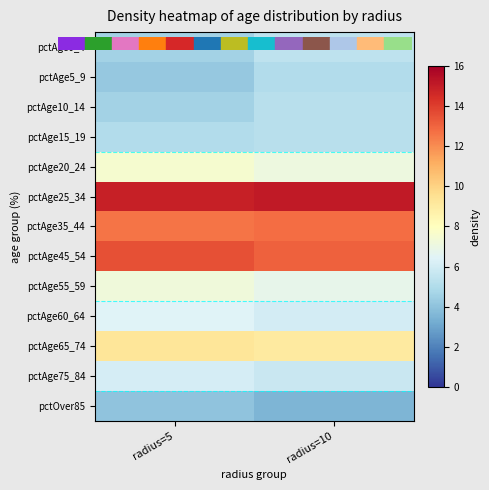

Reading right to left, transcribe all the data shown in this chart.

pctAge0_4: radius=10=5.4	radius=5=4.6
pctAge5_9: radius=10=5.0	radius=5=4.2
pctAge10_14: radius=10=5.2	radius=5=4.6
pctAge15_19: radius=10=5.2	radius=5=5.0
pctAge20_24: radius=10=7.1	radius=5=7.5
pctAge25_34: radius=10=15.1	radius=5=14.9
pctAge35_44: radius=10=12.8	radius=5=12.6
pctAge45_54: radius=10=13.1	radius=5=13.5
pctAge55_59: radius=10=6.8	radius=5=7.2
pctAge60_64: radius=10=6.0	radius=5=6.4
pctAge65_74: radius=10=9.0	radius=5=9.3
pctAge75_84: radius=10=5.7	radius=5=6.1
pctOver85: radius=10=3.5	radius=5=4.0